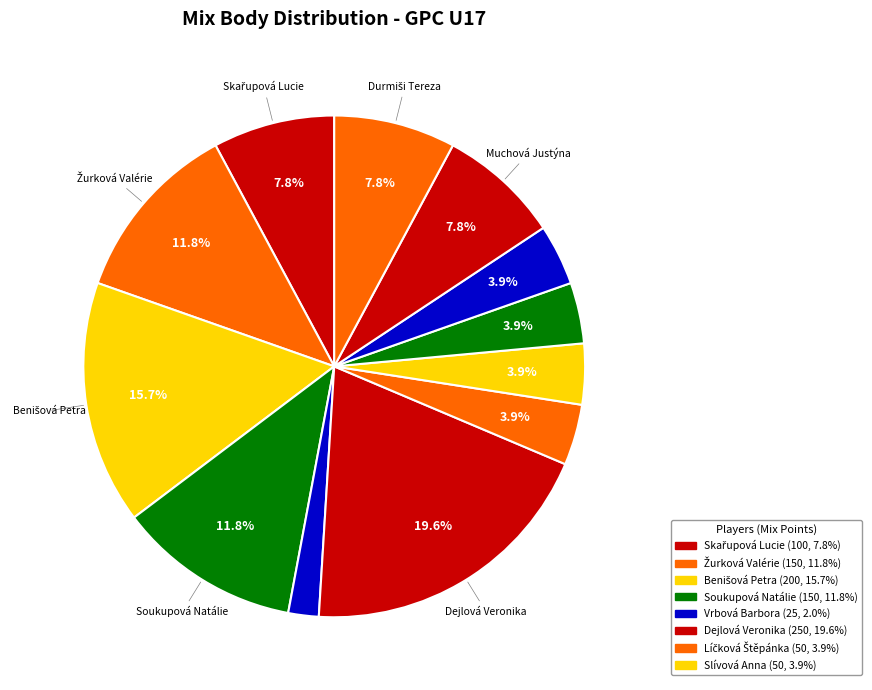

How many slices are in this pie chart?

12